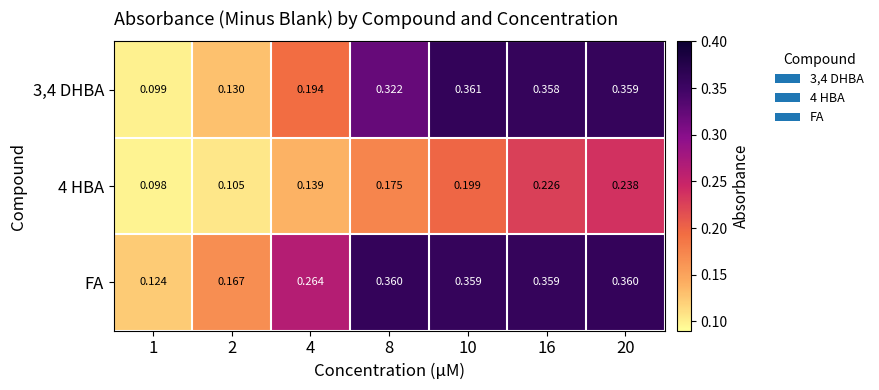

Rank the series at 1 from highest to lowest value.

FA, 3,4 DHBA, 4 HBA